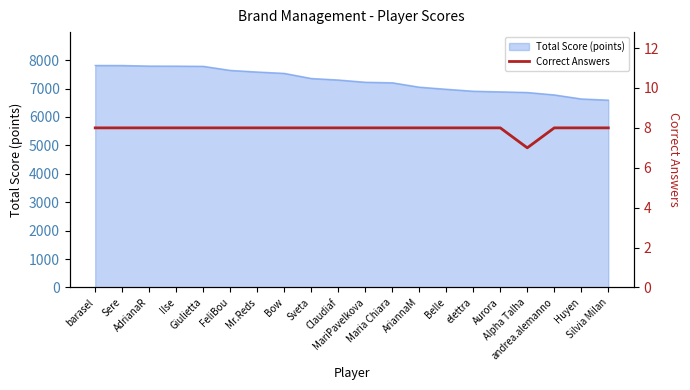

What is the minimum value for Total Score (points)?

6593